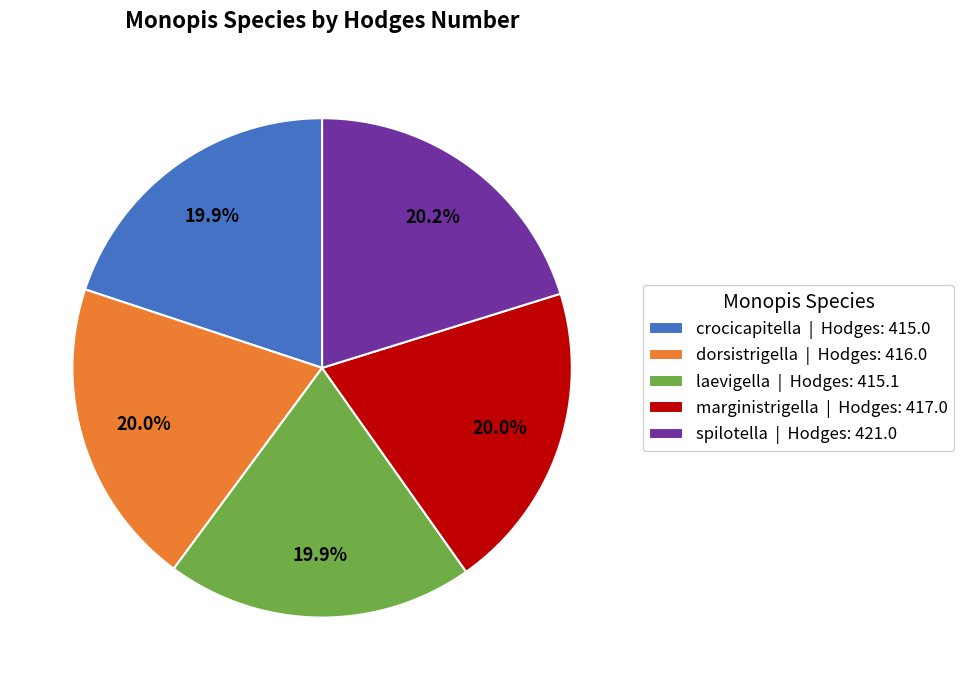

True or false: dorsistrigella accounts for 20% of the total.

True